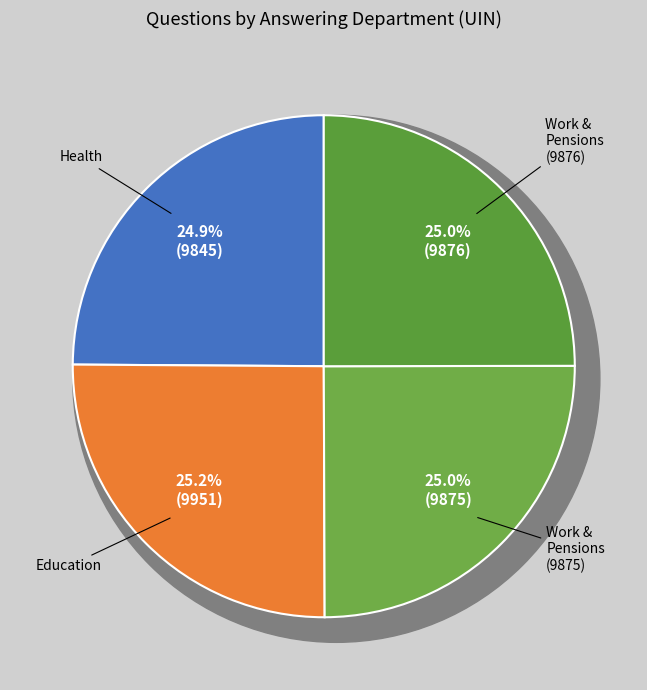

What percentage is the Education slice, to the nearest percent?

25%